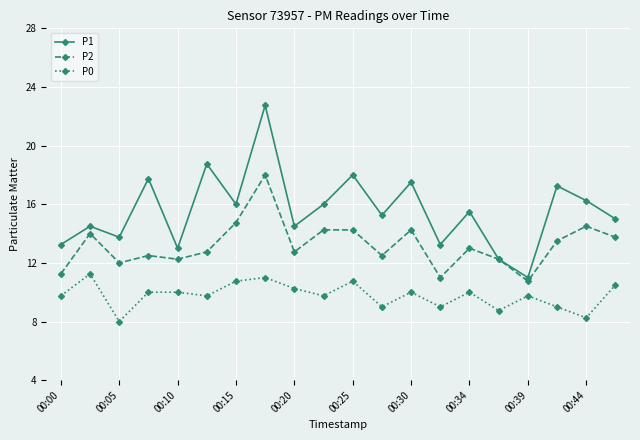

True or false: P1 and P0 cross at least once.

False